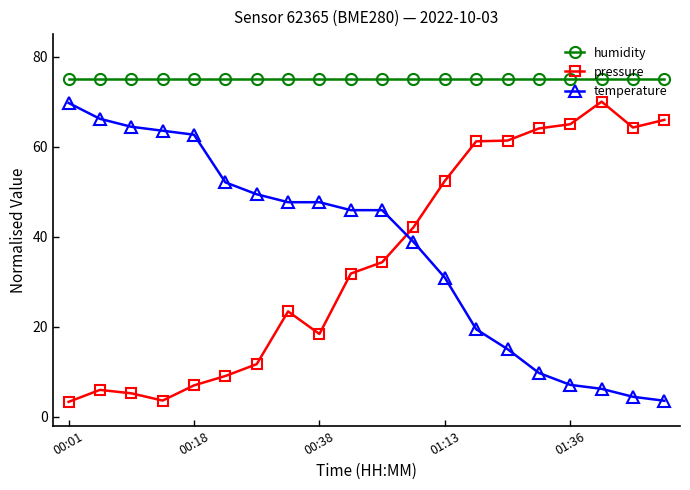

What is the maximum value shown in the chart?

75.0